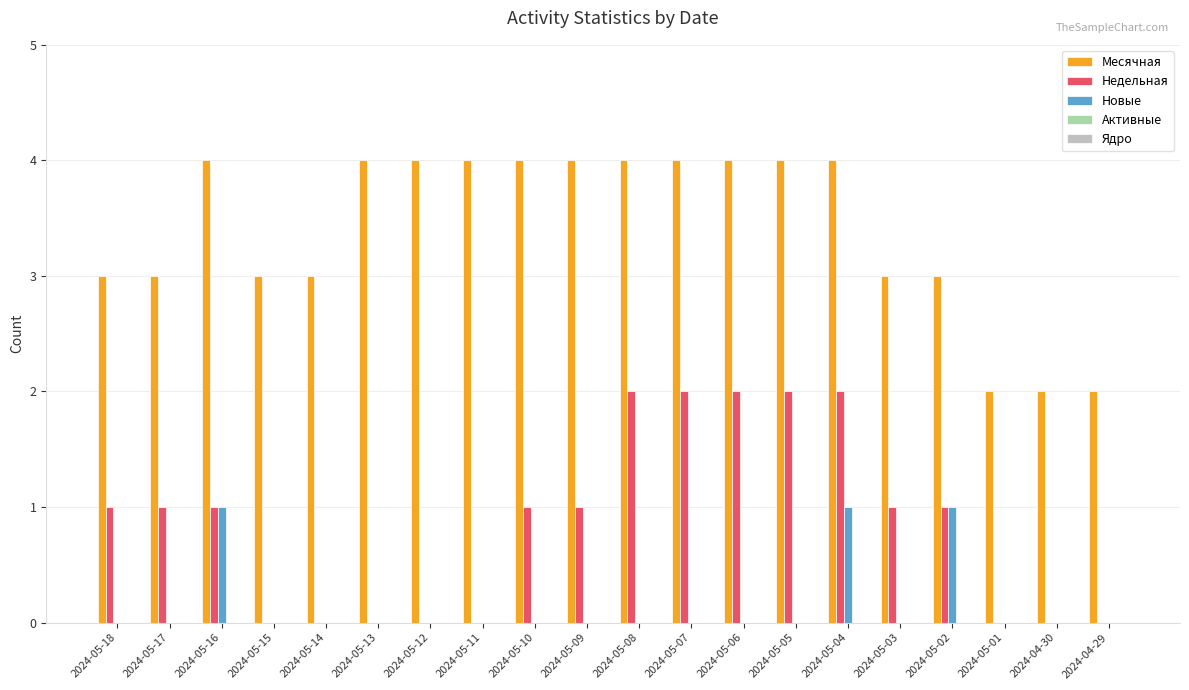

Between 2024-05-15 and 2024-05-07, which series saw the biggest shift?

Недельная